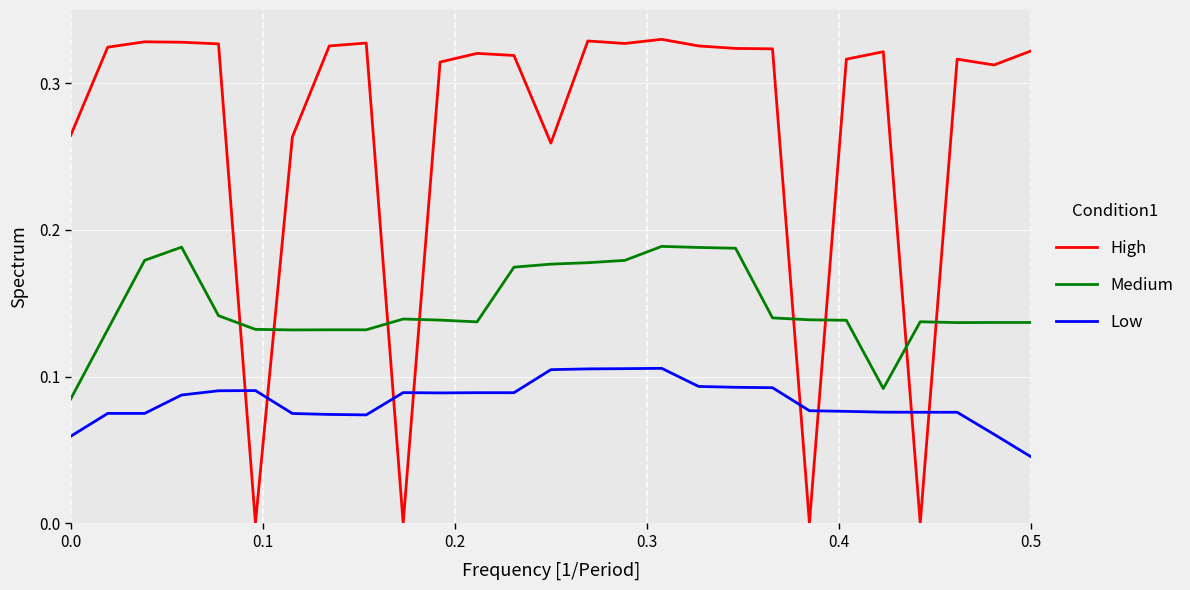

True or false: Low and High intersect in this chart.

True